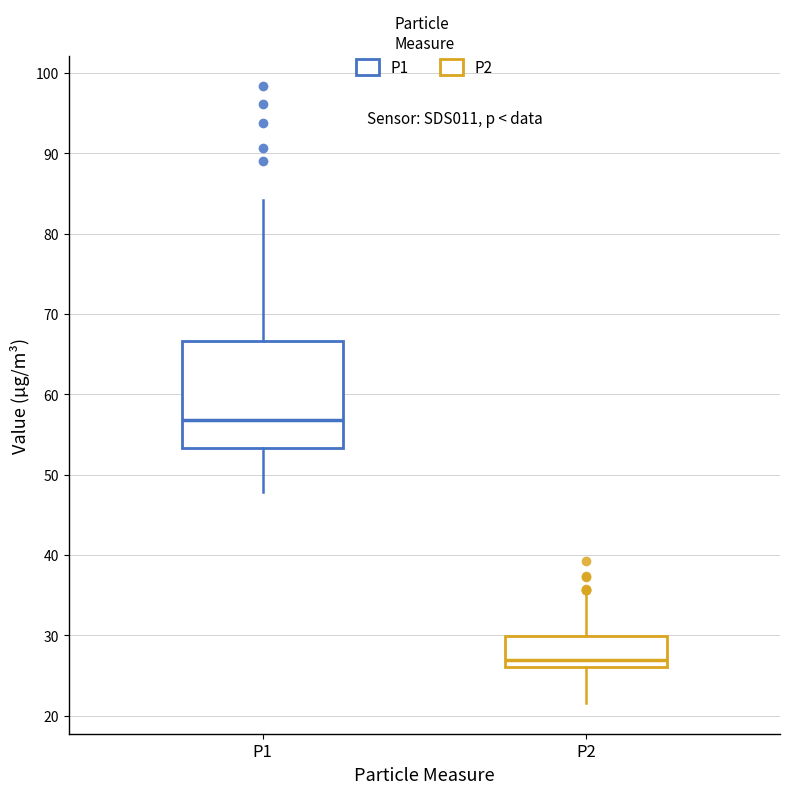

Reading left to right, transcribe this box plot: for each box, give where its median line is, the range the box spans, and where its two whiskers end, as read against the y-axis. The values are not printed on the chart, so give them approximately, as read against the axis.

P1: median 57, box 53 to 67, whiskers 48 to 84
P2: median 27, box 26 to 30, whiskers 22 to 35